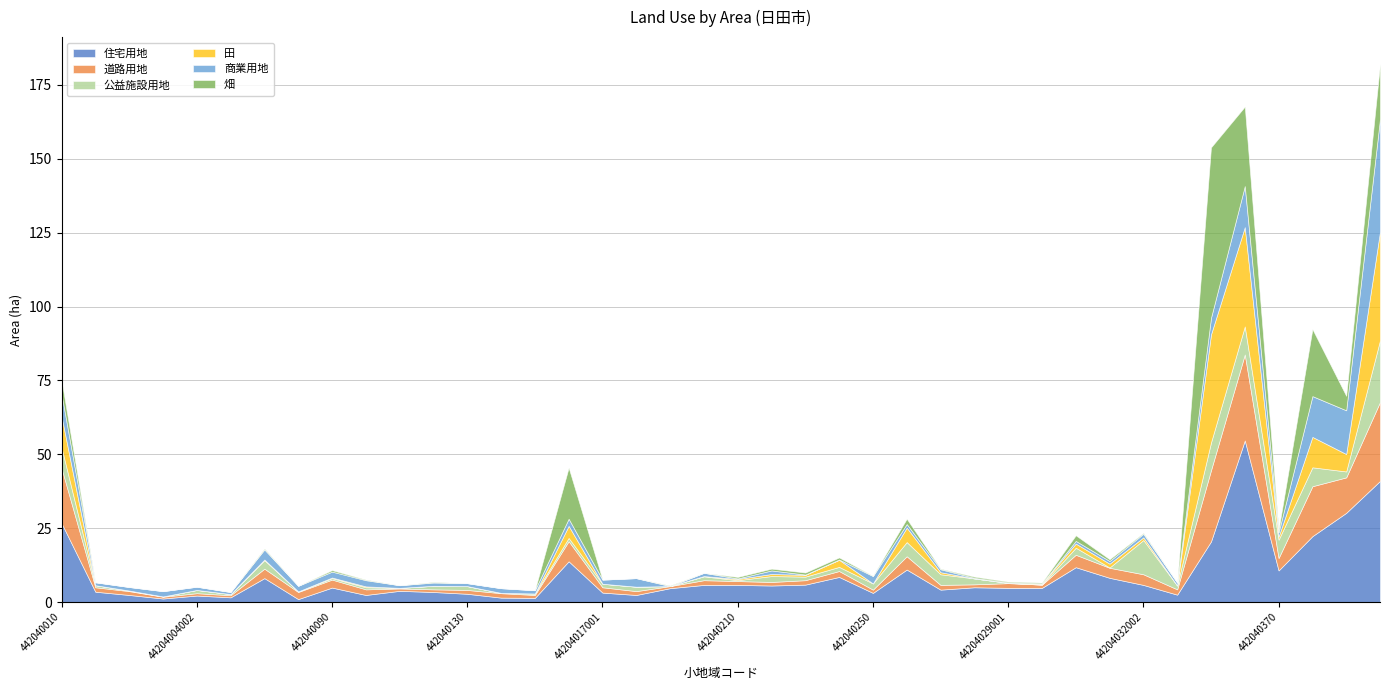

Between 442040070 and 442040060, which is larger?

442040070